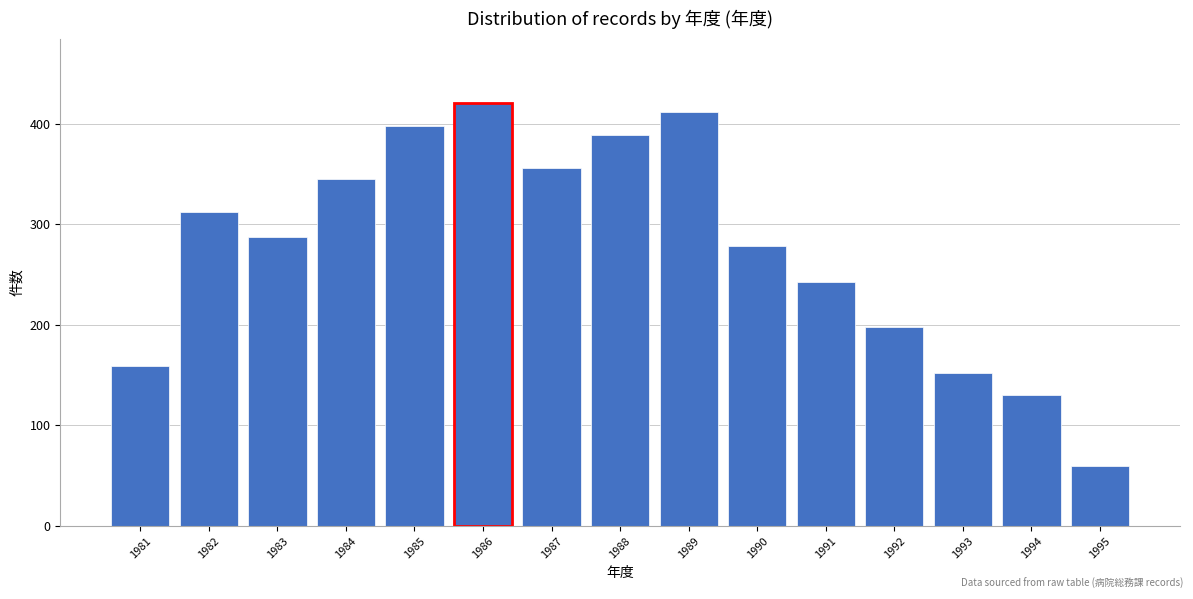

Reading left to right, transcribe all the data shown in this chart.

1981=159	1982=312	1983=287	1984=345	1985=398	1986=421	1987=356	1988=389	1989=412	1990=278	1991=243	1992=198	1993=152	1994=130	1995=60